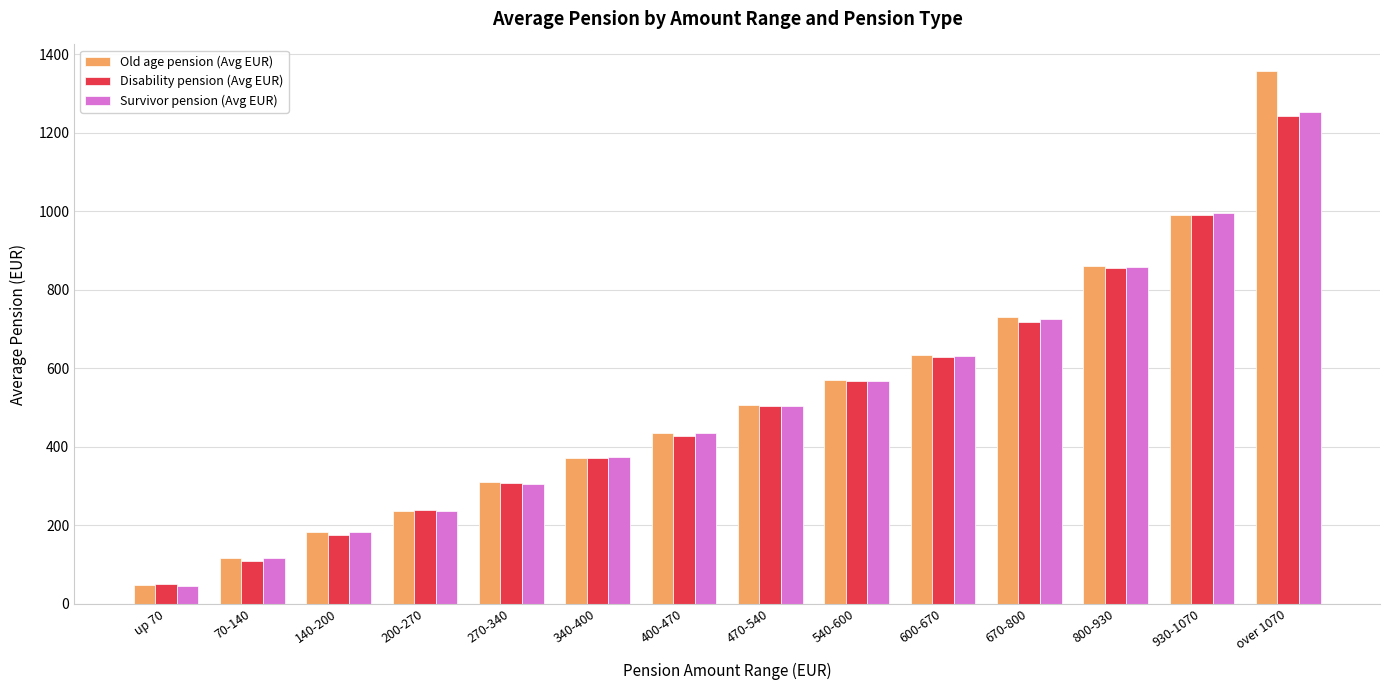

The value of Old age pension (Avg EUR) at 600-670 is 633.3. True or false?

True